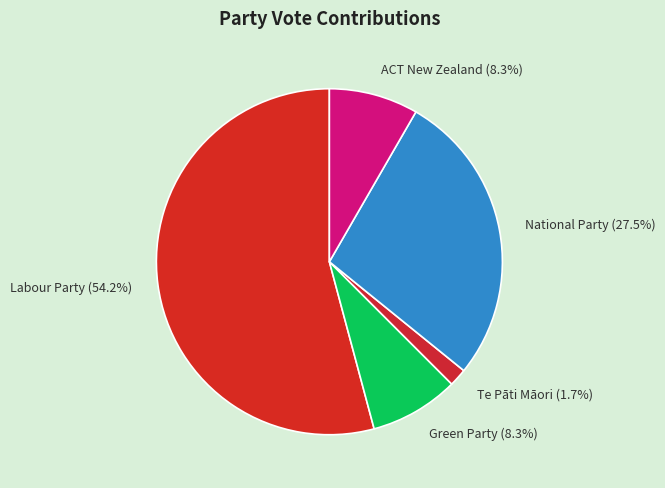

To the nearest percent, what percentage of the pie is Te Pāti Māori?

2%